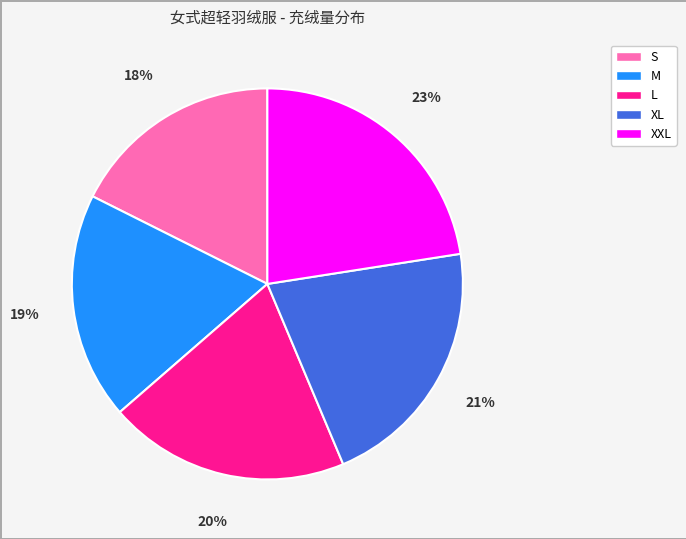

Is S the majority of the pie?

No